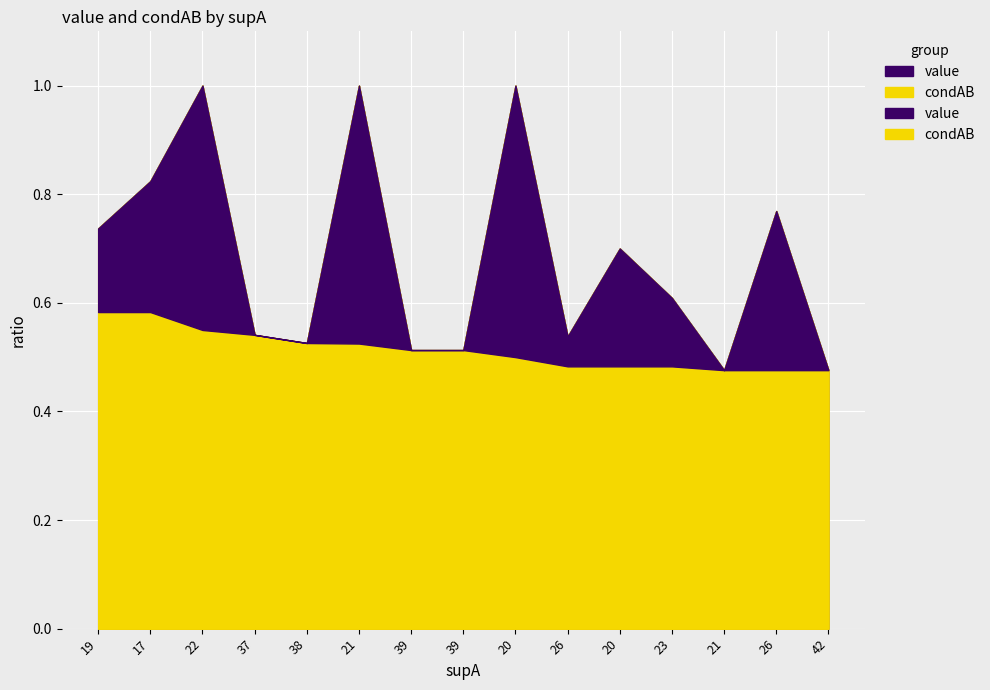

True or false: value and condAB cross at least once.

False